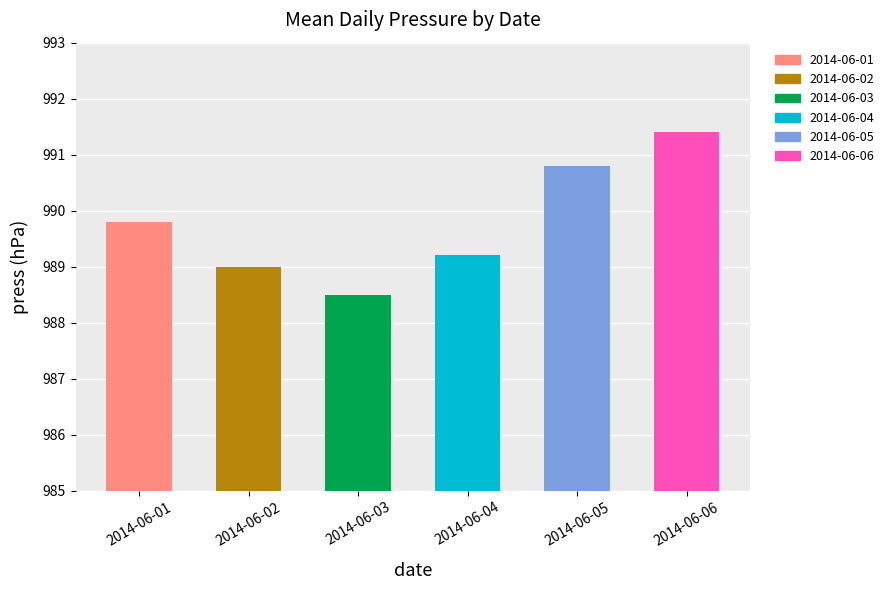

Between 2014-06-02 and 2014-06-04, which is larger?

2014-06-04